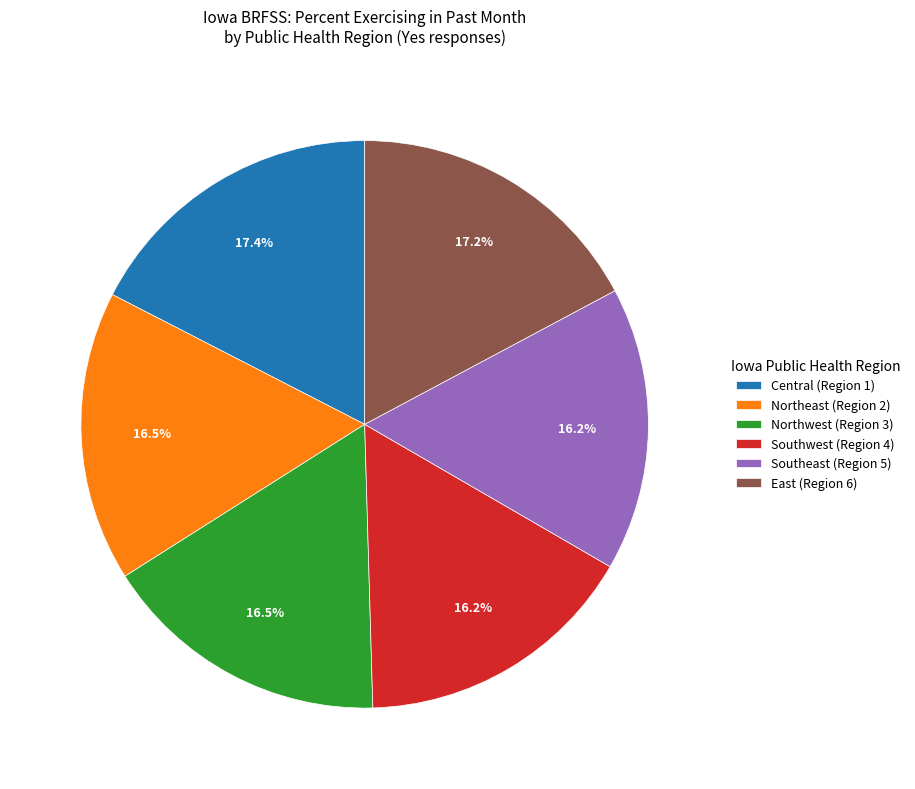

To the nearest percent, what is the difference between the Northeast (Region 2) and East (Region 6) slice percentages?

1%